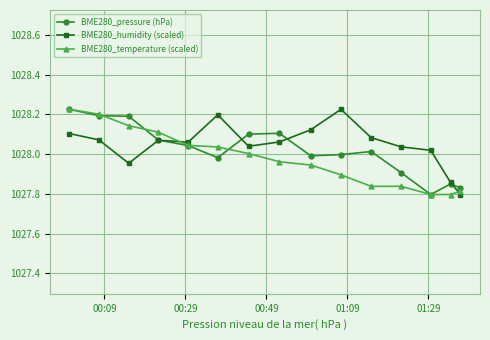

After their last crossing, which series has the higher values: BME280_temperature (scaled) or BME280_humidity (scaled)?

BME280_temperature (scaled)